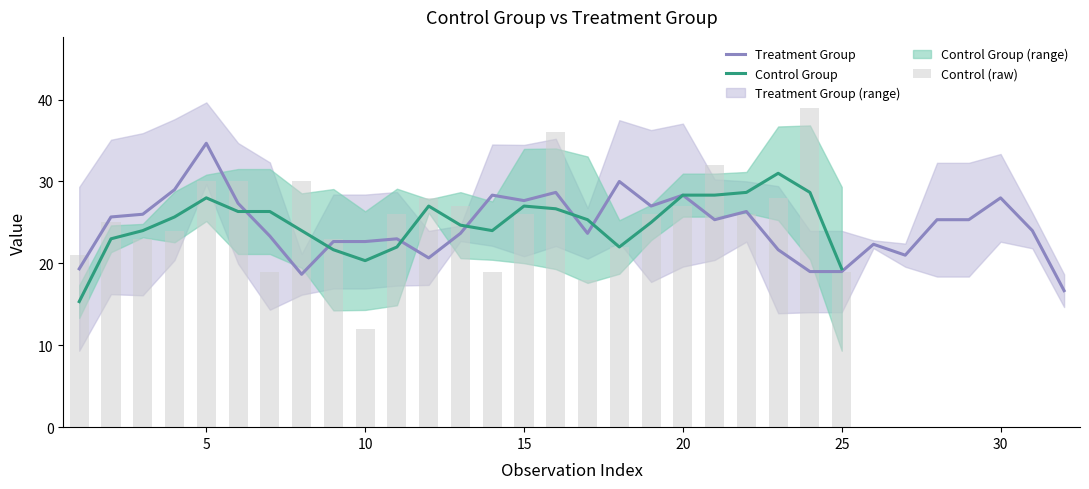

What is the value of the 17th bar from the left?

18